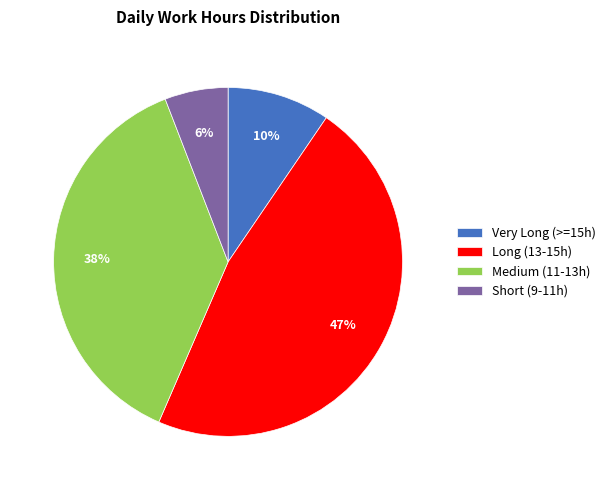

To the nearest percent, what percentage of the pie is Medium (11-13h)?

38%